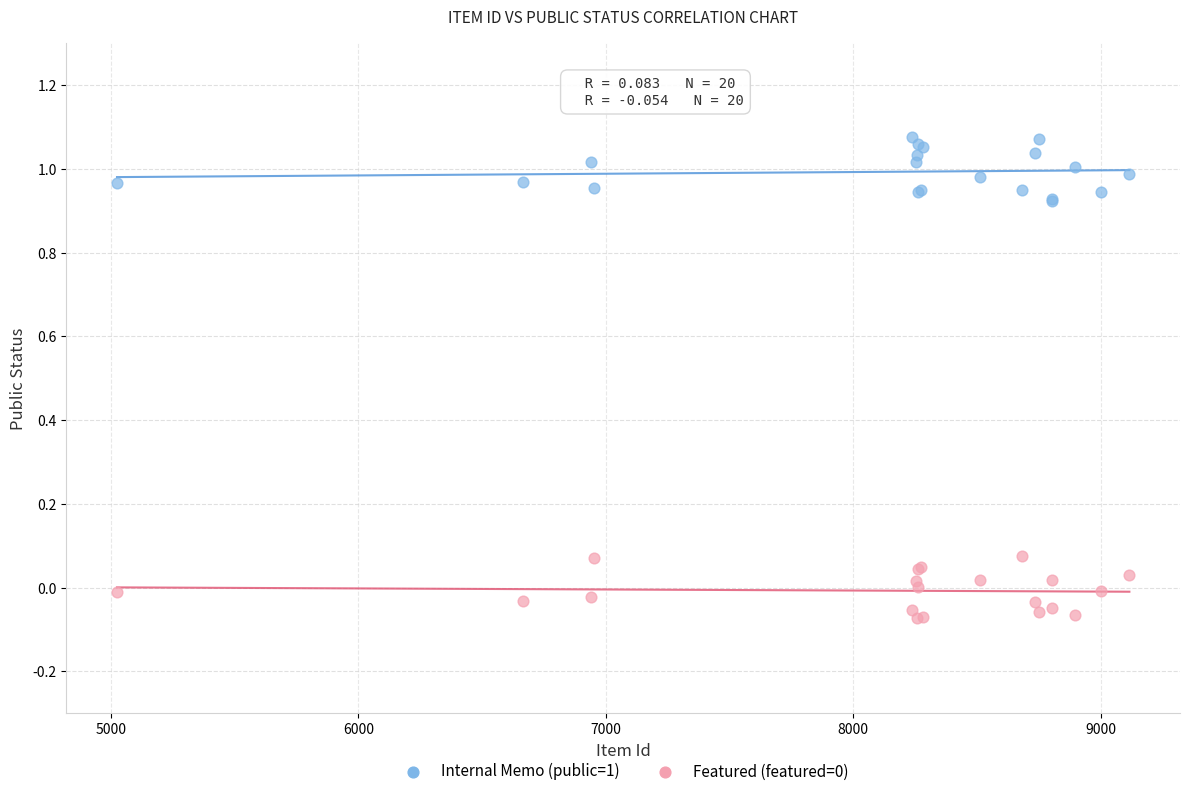

What is the X range (max minus min) for the scatter plot?

4092.0